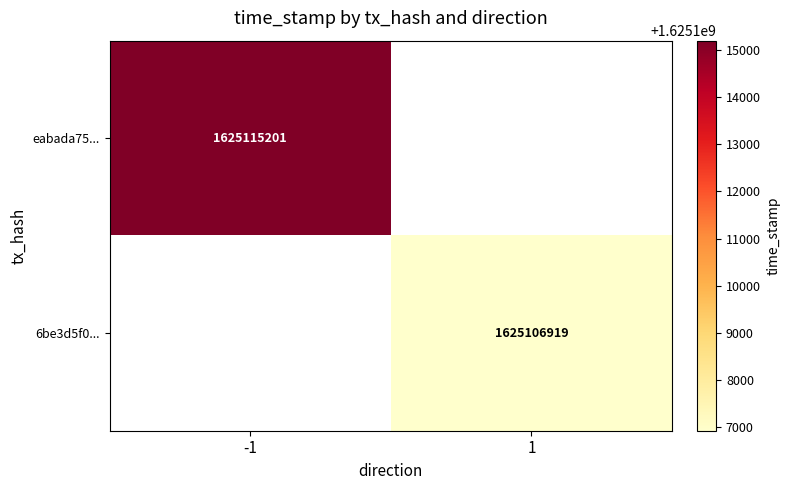

The value of eabada75... at -1 is 1625115201. True or false?

True